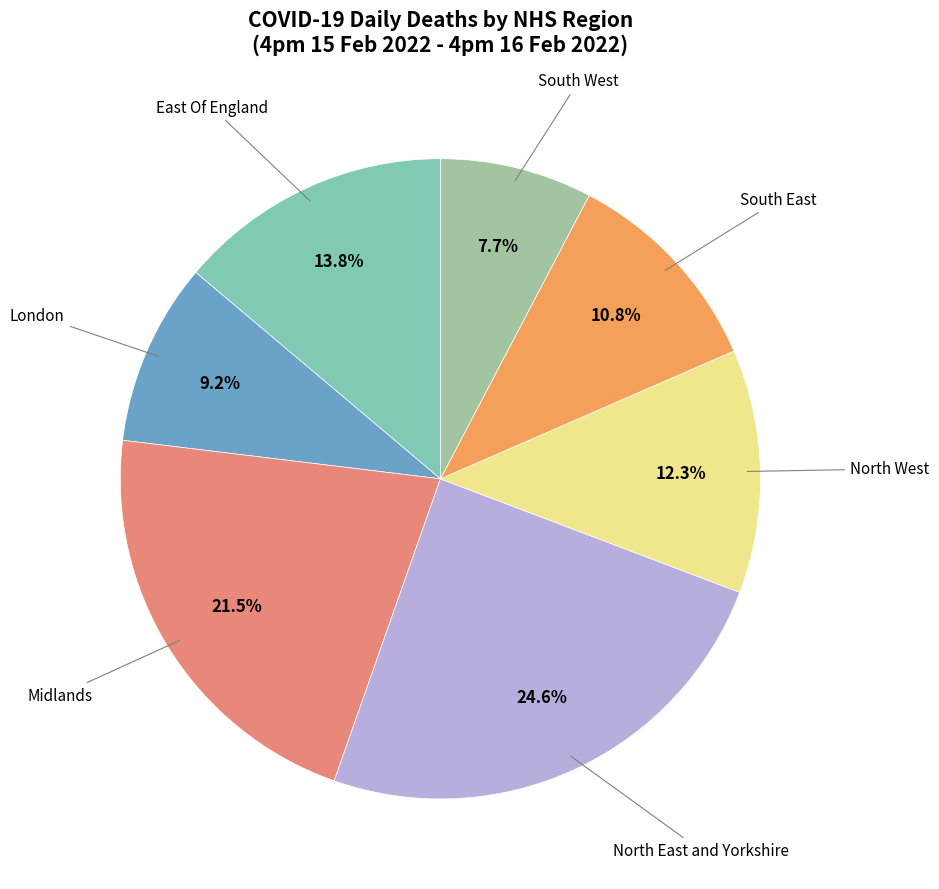

Is there a majority slice in this chart?

No